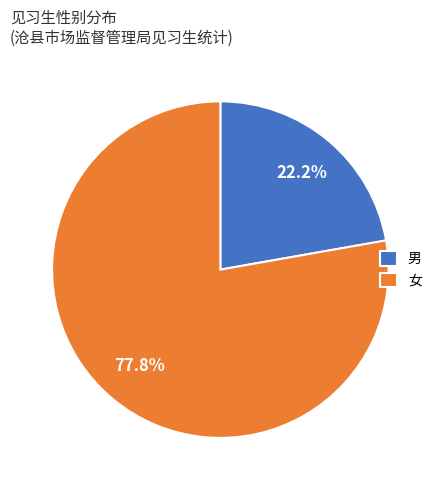

Is it true that 男 is 15% of the pie?

False